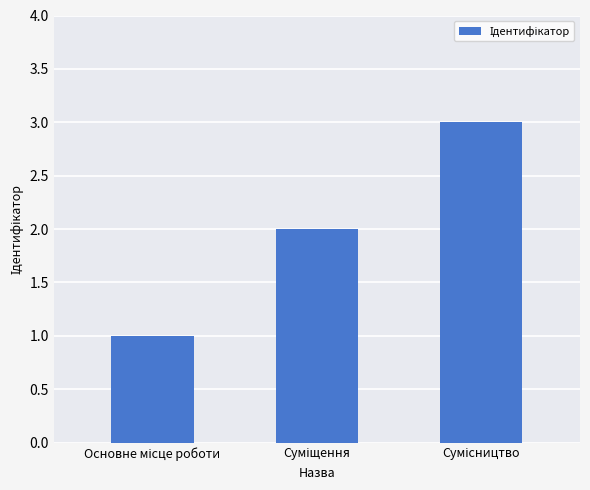

Are the bars horizontal?

No